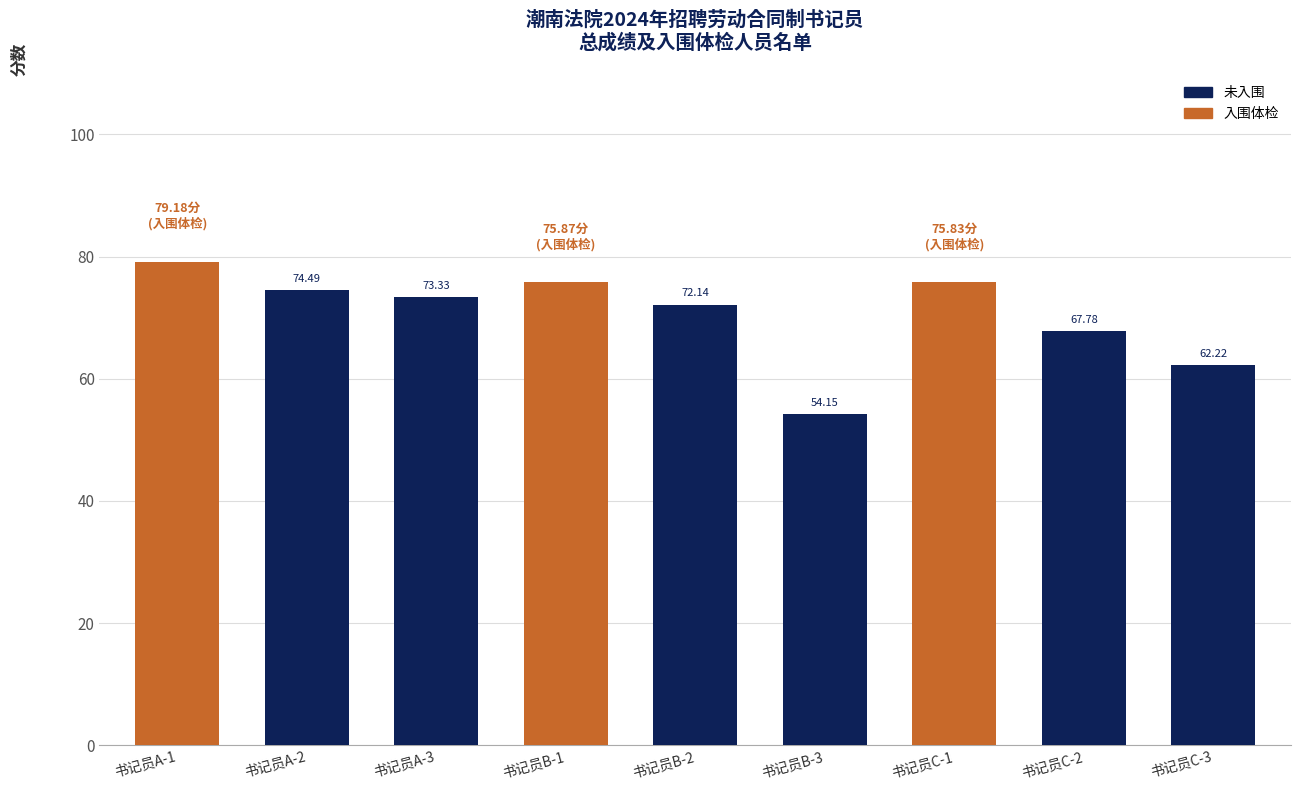

Rank the categories by value from highest to lowest.

书记员A-1, 书记员B-1, 书记员C-1, 书记员A-2, 书记员A-3, 书记员B-2, 书记员C-2, 书记员C-3, 书记员B-3